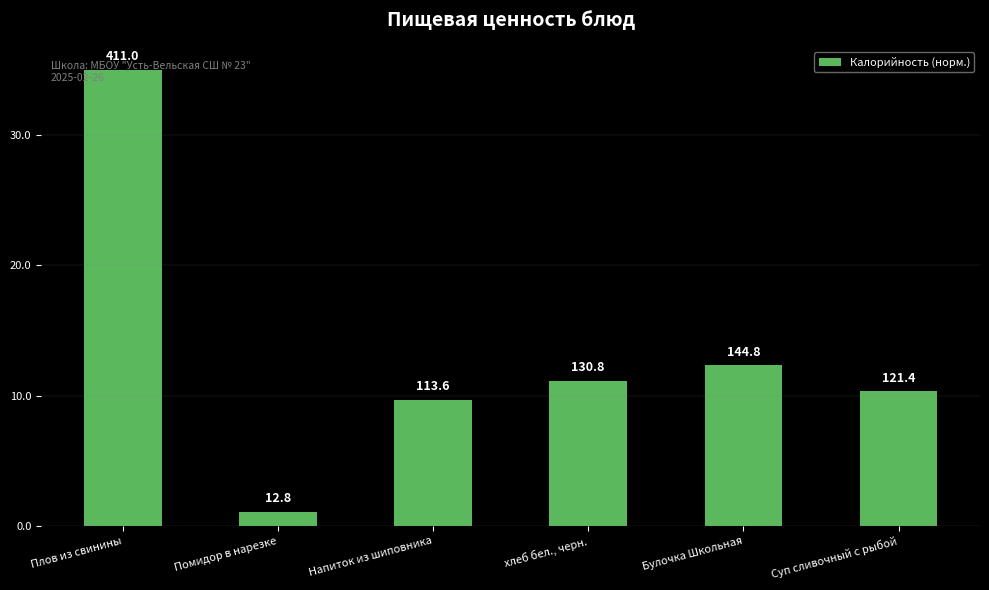

Reading left to right, list all the values displayed in this chart.

35.0	1.1	9.7	11.1	12.3	10.3